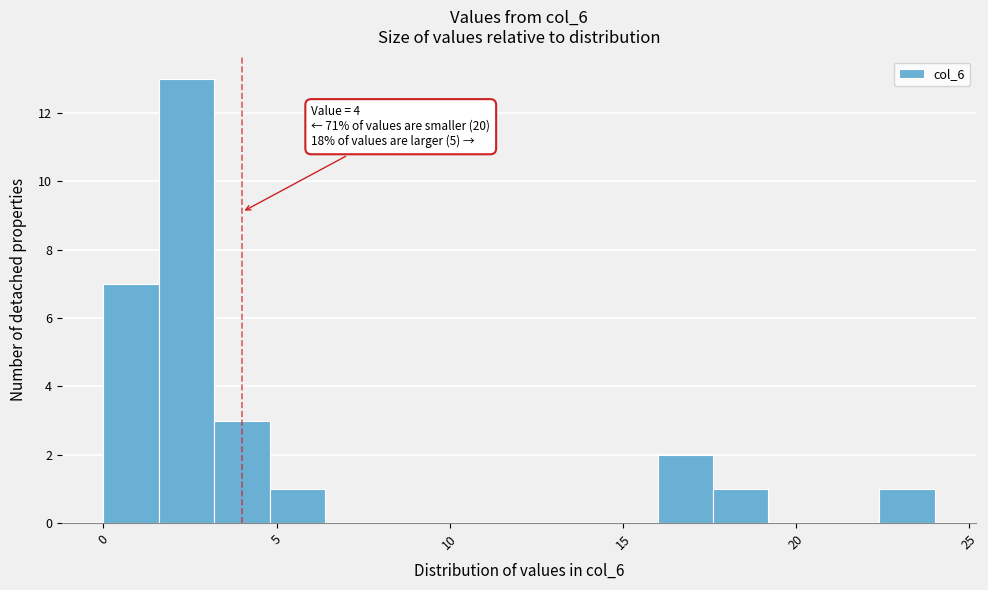

Read against the x-axis, roughly where is the centre of the tallest bar?

2.5